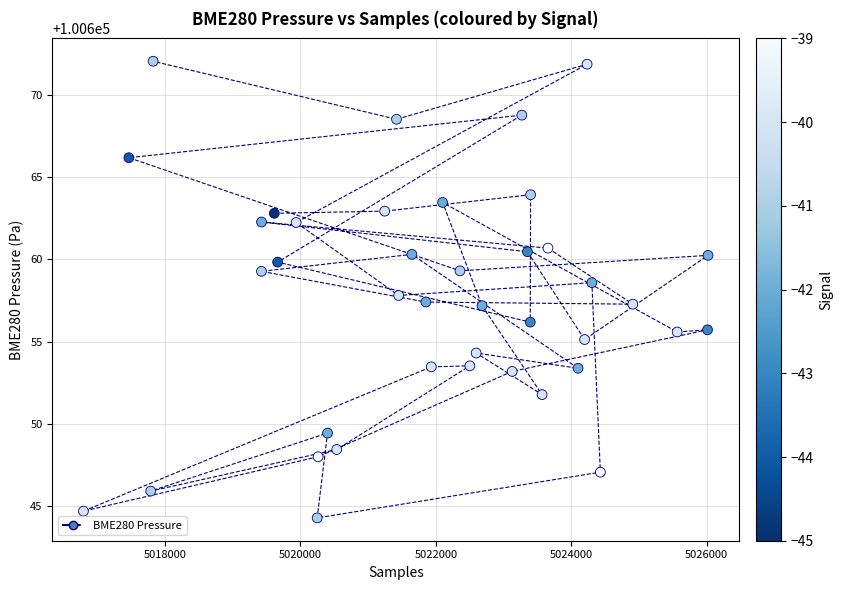

What is the range of X values (max minus min)?

9225.0